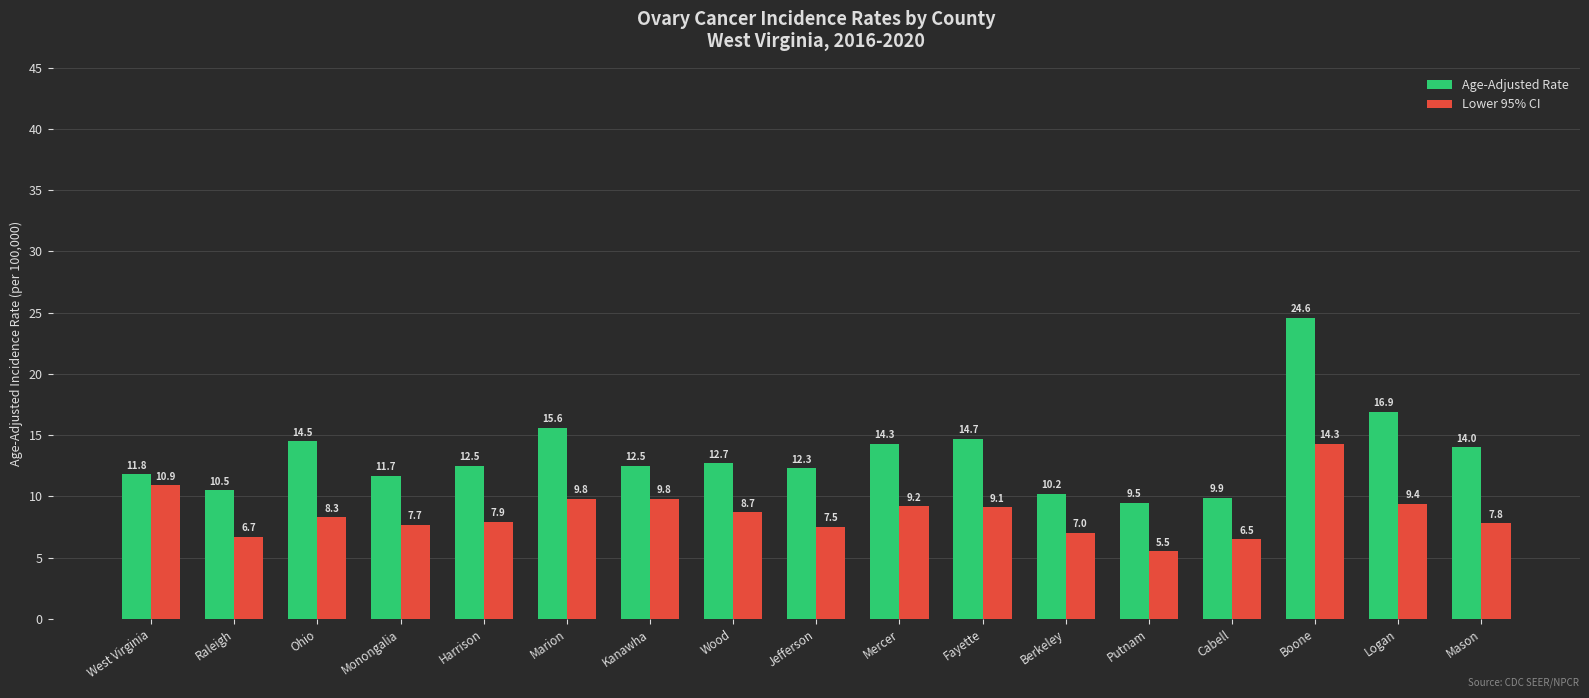

Is it true that Age-Adjusted Rate equals 25.5 at Mercer?

False